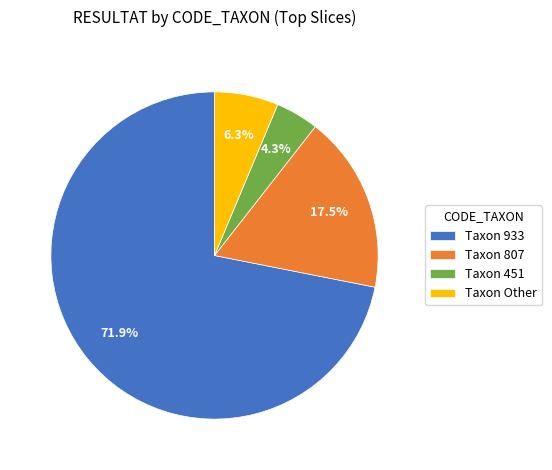

How many segments does this pie chart have?

4